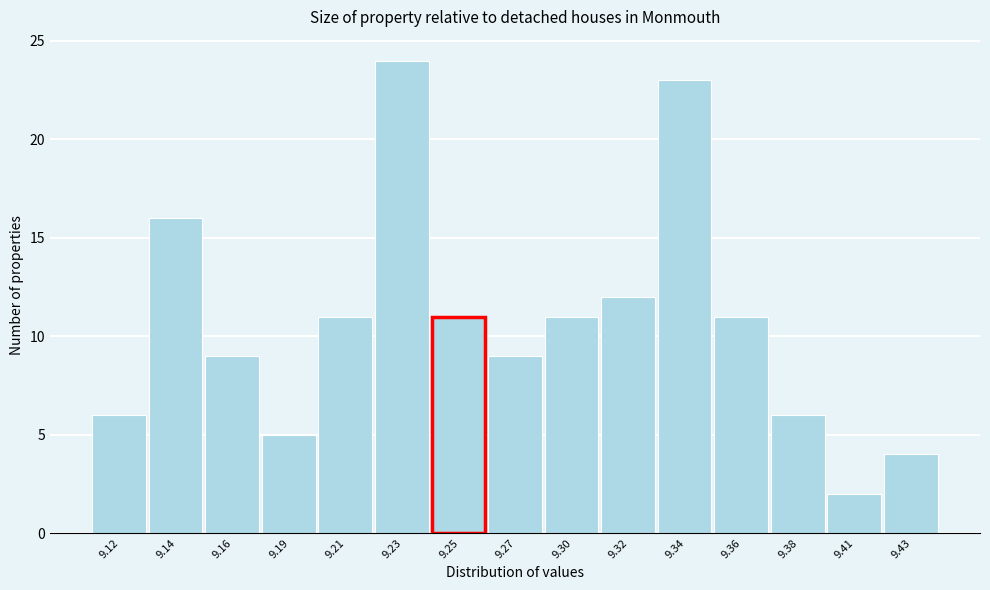

Reading left to right, list all the values displayed in this chart.

9.12=6	9.14=16	9.16=9	9.19=5	9.21=11	9.23=24	9.25=11	9.27=9	9.30=11	9.32=12	9.34=23	9.36=11	9.38=6	9.41=2	9.43=4